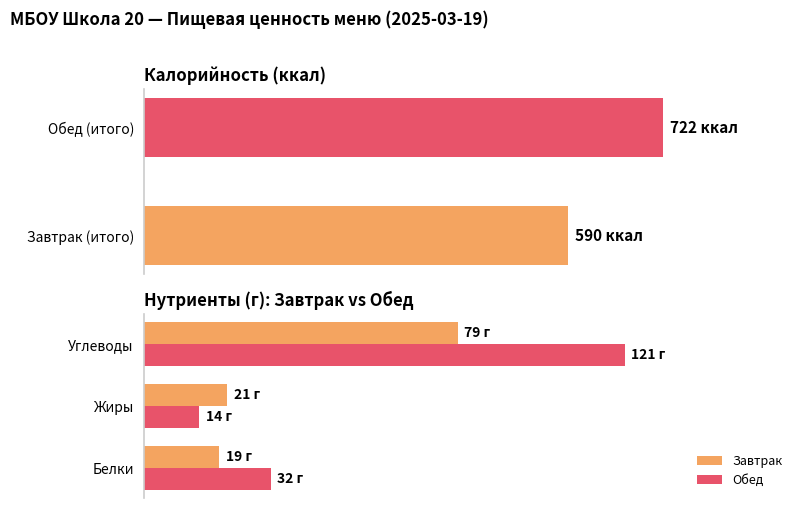

What is the greatest value displayed?

722